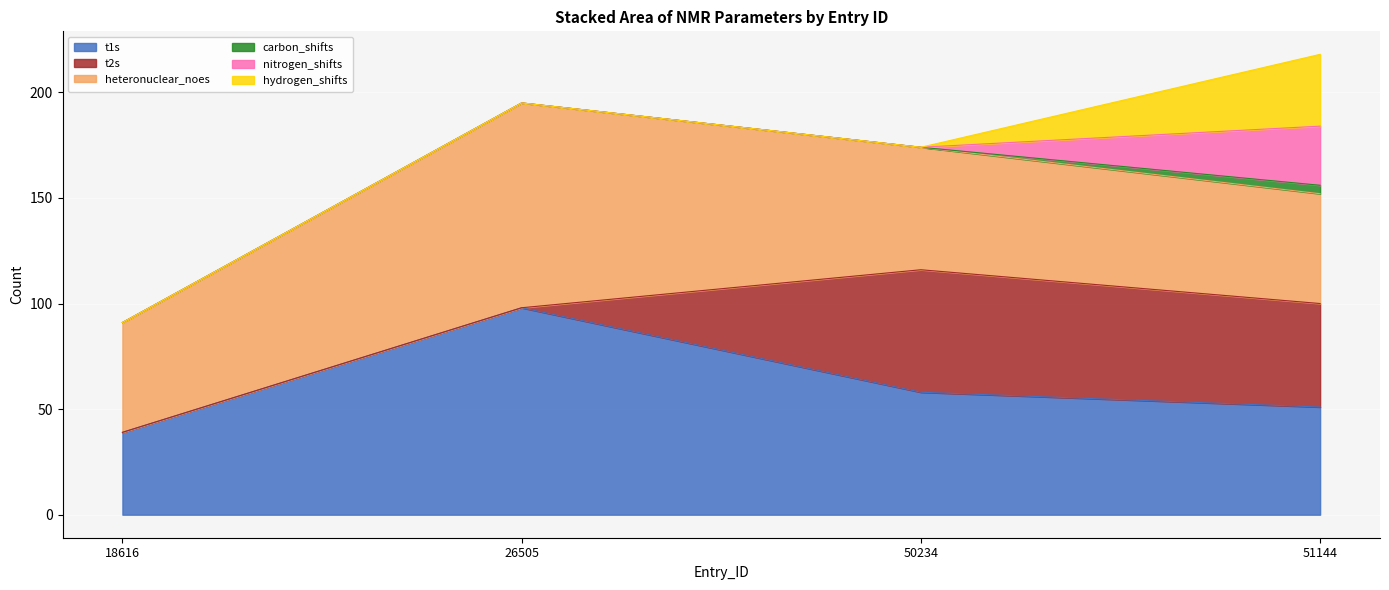

How many series are shown in this chart?

6